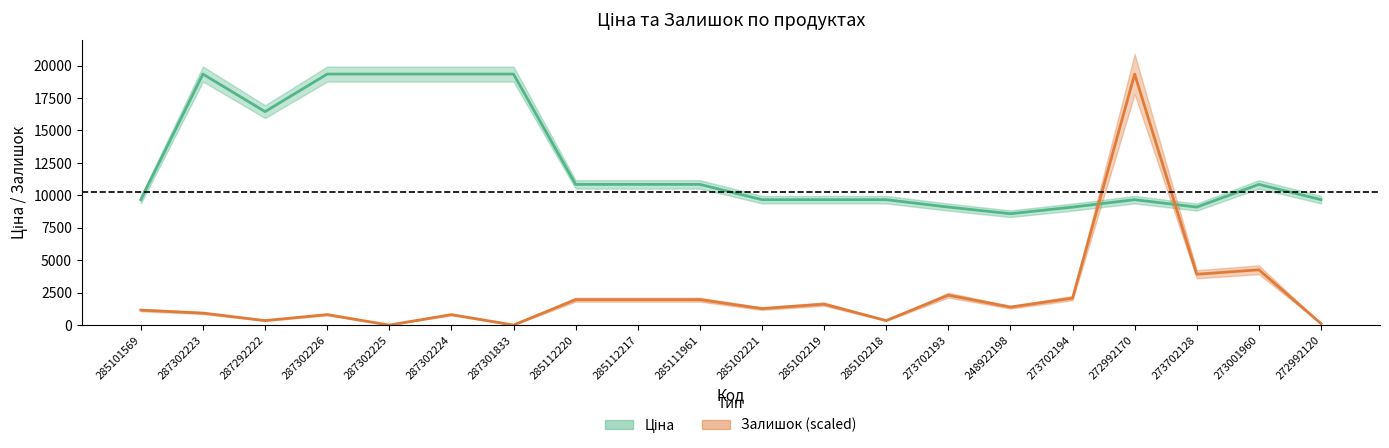

Reading left to right, extract all data points from this chart.

Ціна: 285101569=9664.7	287302223=19343.1	287292222=16448.2	287302226=19343.1	287302225=19343.1	287302224=19343.1	287301833=19343.1	285112220=10840.1	285112217=10840.1	285111961=10840.1	285102221=9664.7	285102219=9664.7	285102218=9664.7	273702193=9092.0	248922198=8581.1	273702194=9092.0	272992170=9664.7	273702128=9092.0	273001960=10840.1	272992120=9664.7
Залишок: 285101569=1151.4	287302223=921.1	287292222=345.4	287302226=806.0	287302225=0.0	287302224=806.0	287301833=0.0	285112220=1957.3	285112217=1957.3	285111961=1957.3	285102221=1266.5	285102219=1611.9	285102218=345.4	273702193=2302.7	248922198=1381.6	273702194=2072.5	272992170=19343.1	273702128=3914.7	273001960=4260.1	272992120=115.1